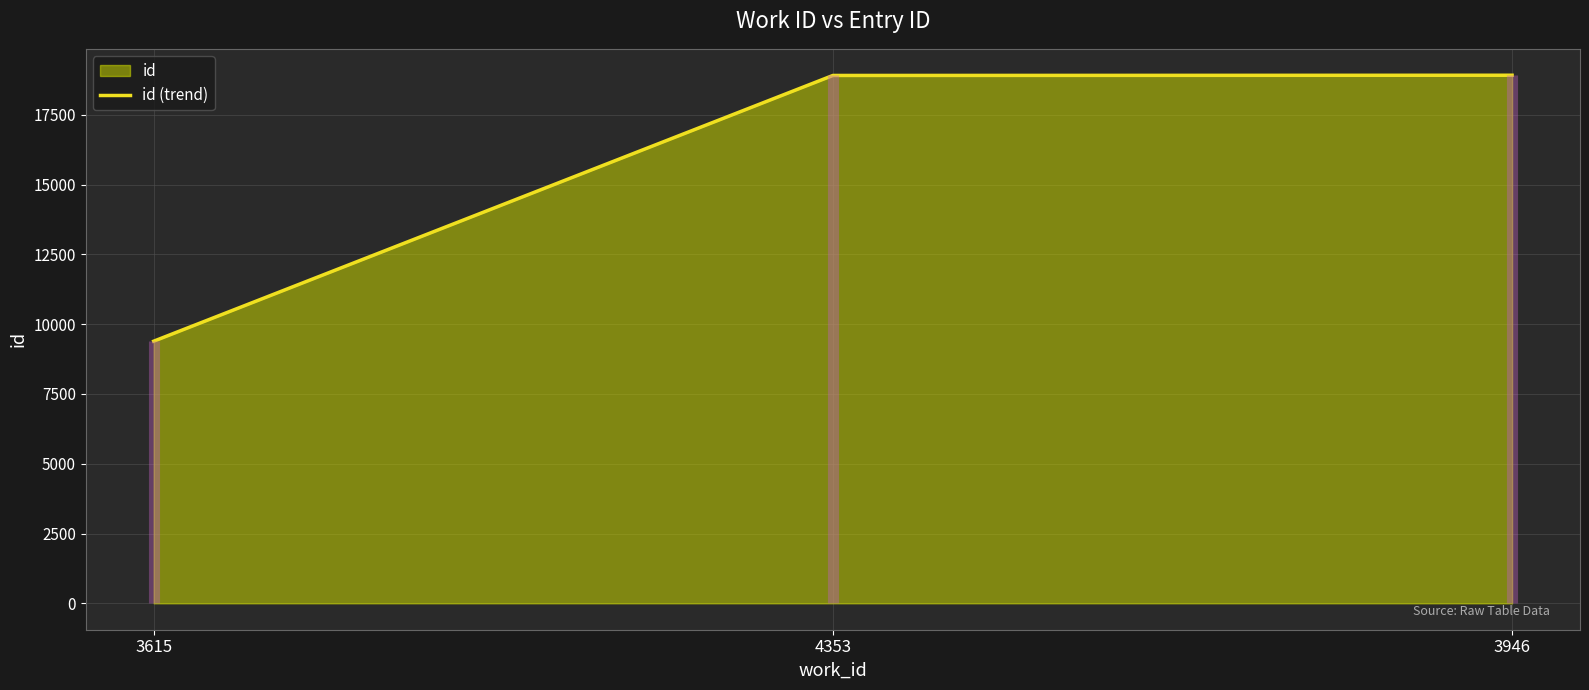

What is the label of the 2nd point from the right?

4353